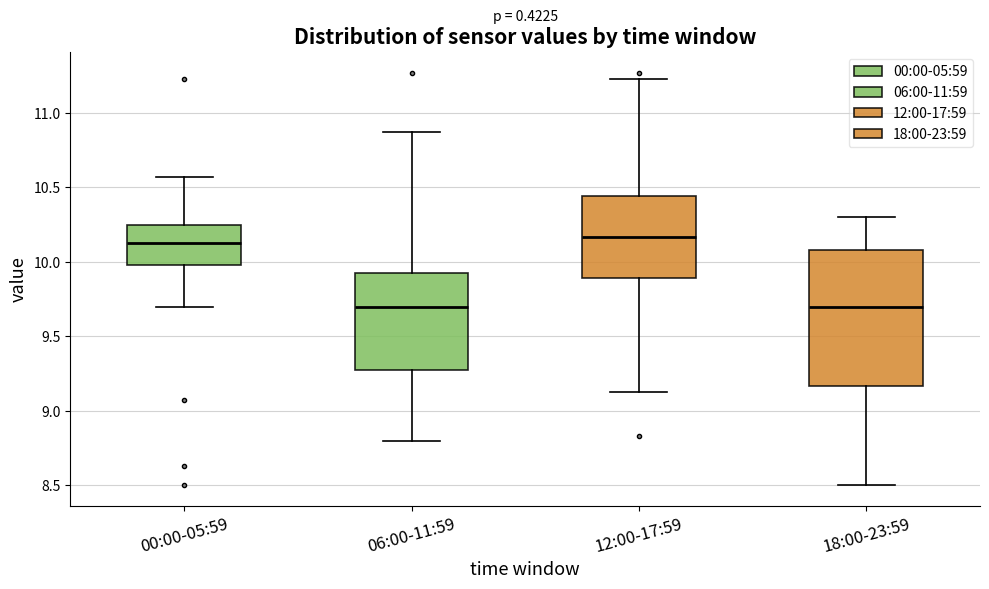

Which box is the tallest, from its lower edge to its upper edge?

18:00-23:59